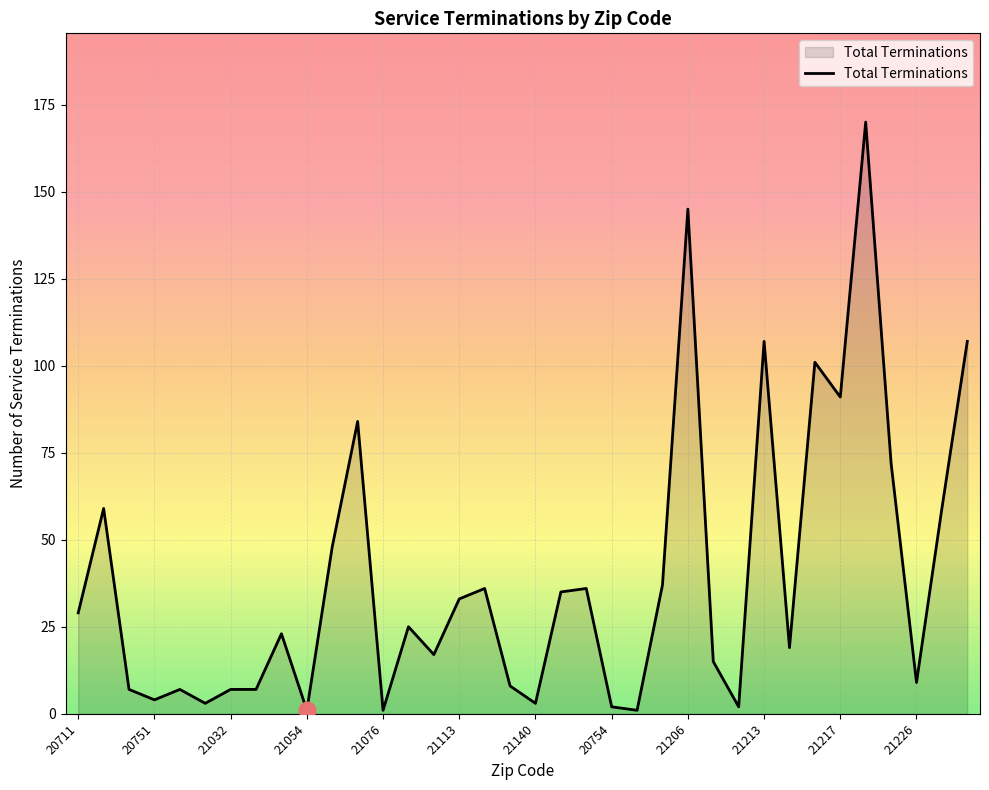

What is the difference between the maximum and minimum values?

169